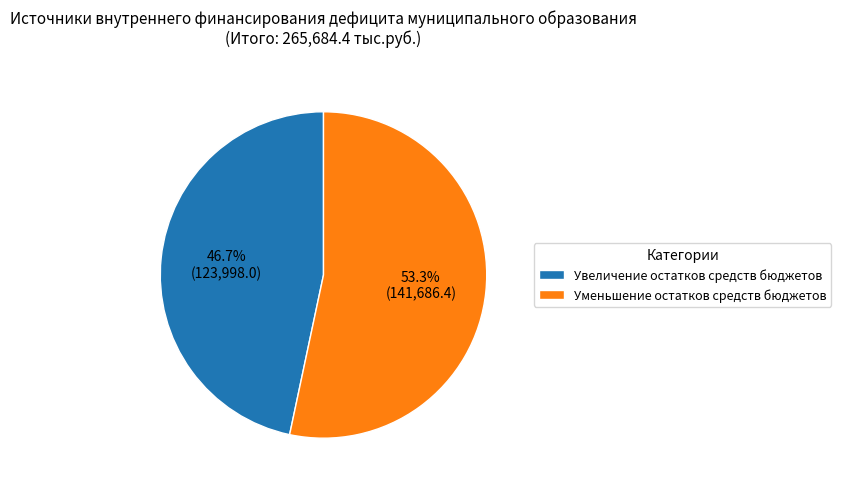

Combined, what portion of the pie is Увеличение остатков средств бюджетов and Уменьшение остатков средств бюджетов?

100.0%